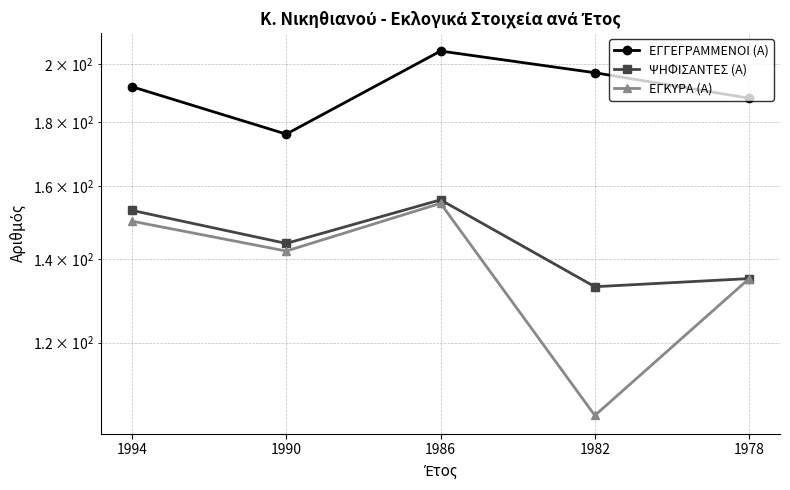

What is the approximate value of ΕΓΚΥΡΑ (Α) at 1990?

142